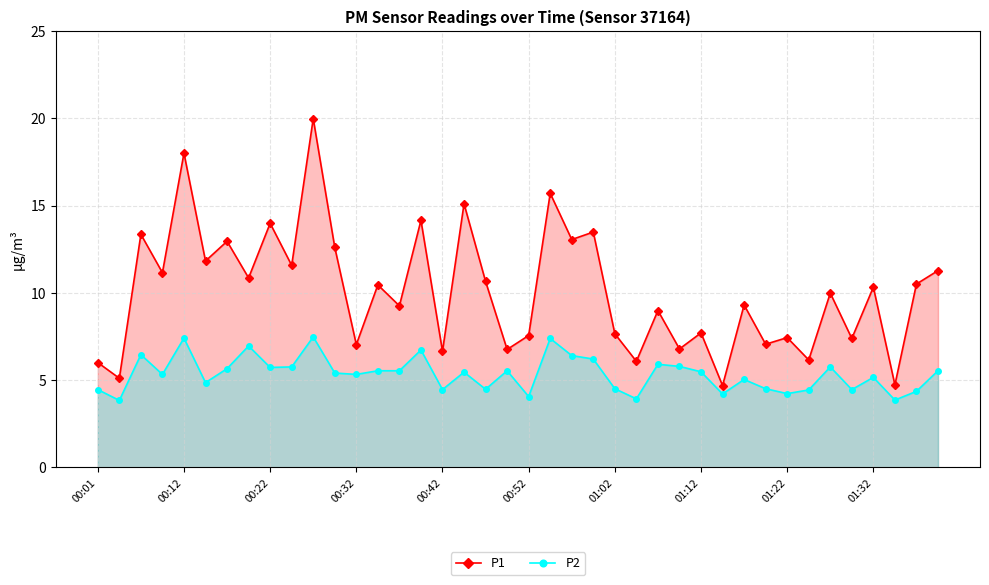

Which series has the widest spread of values?

P1